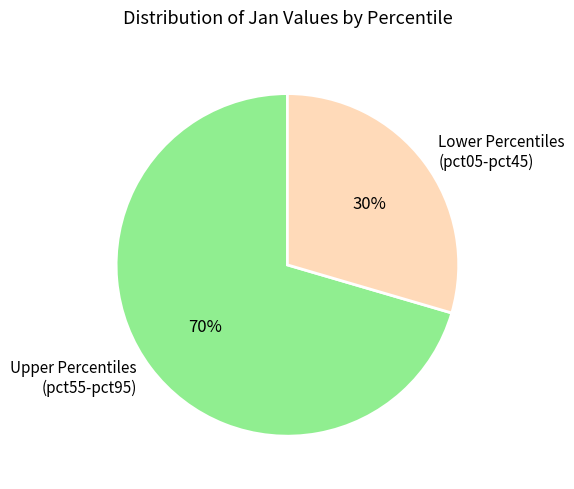

The Lower Percentiles (pct05-pct45) slice represents 30% of the pie. True or false?

True